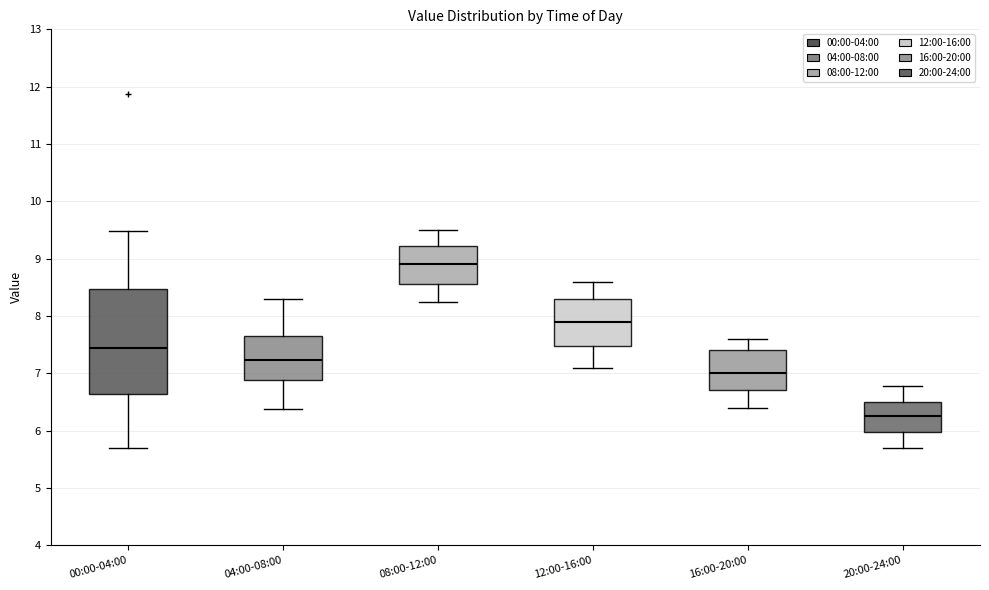

Reading left to right, read every box against the y-axis: the position of its median line, the range the box covers, and the ends of its whiskers. The values are not printed on the chart, so give them approximately, as read against the axis.

00:00-04:00: median 7.4, box 6.6 to 8.5, whiskers 5.7 to 9.5
04:00-08:00: median 7.2, box 6.9 to 7.7, whiskers 6.4 to 8.3
08:00-12:00: median 8.9, box 8.6 to 9.2, whiskers 8.3 to 9.5
12:00-16:00: median 7.9, box 7.5 to 8.3, whiskers 7.1 to 8.6
16:00-20:00: median 7.0, box 6.7 to 7.4, whiskers 6.4 to 7.6
20:00-24:00: median 6.3, box 6.0 to 6.5, whiskers 5.7 to 6.8